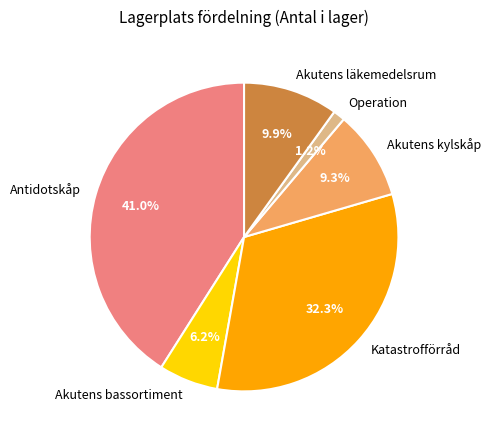

What percentage is the Katastrofförråd slice, to the nearest percent?

32%